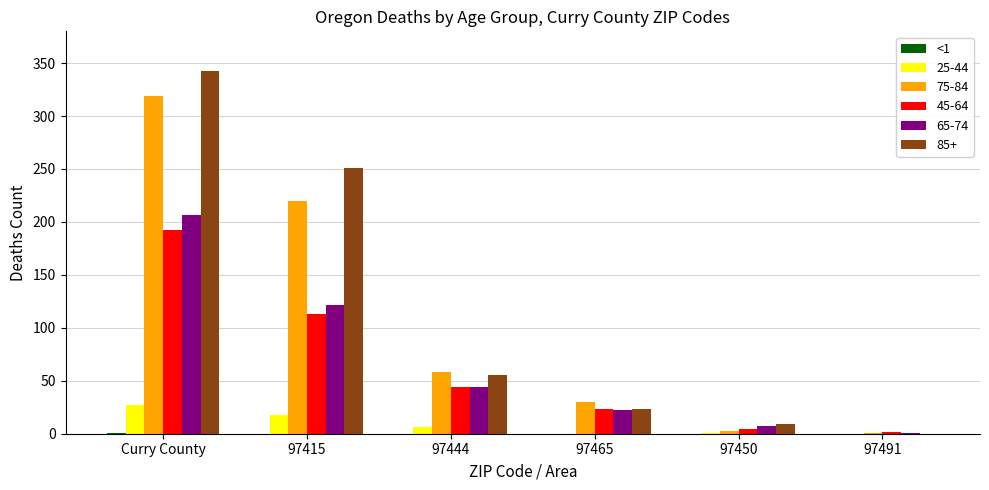

Which category has the highest value across all series?

Curry County